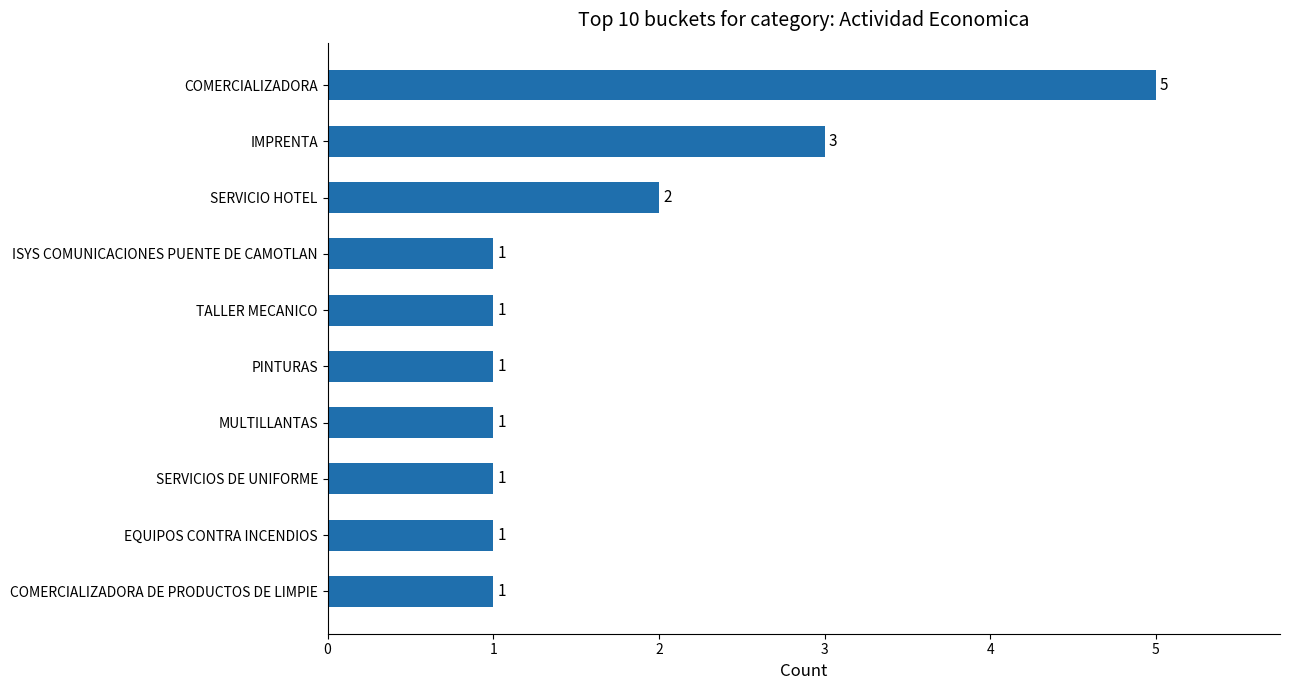

What is the greatest value displayed?

5